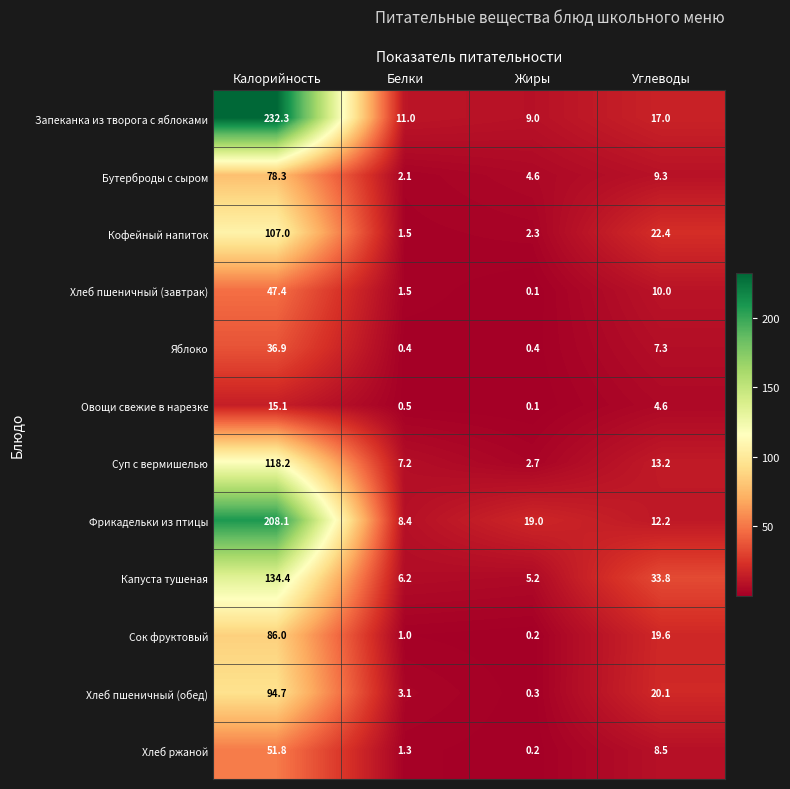

Which series has the widest spread of values?

Запеканка из творога с яблоками